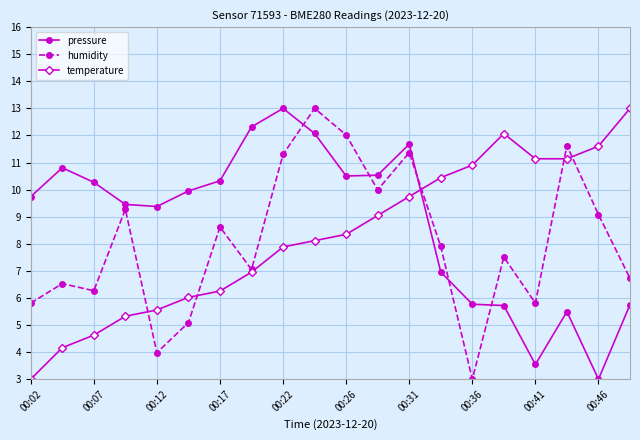

How many values in the pressure series are below 9?

7